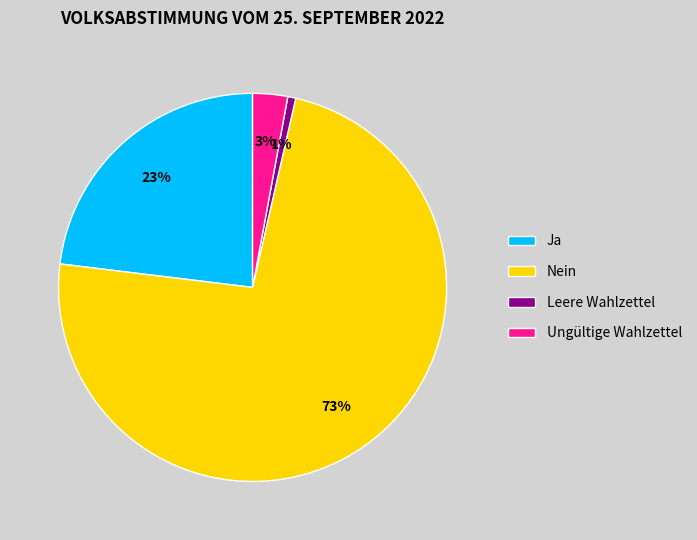

Is there any slice that represents more than half of the pie?

Yes